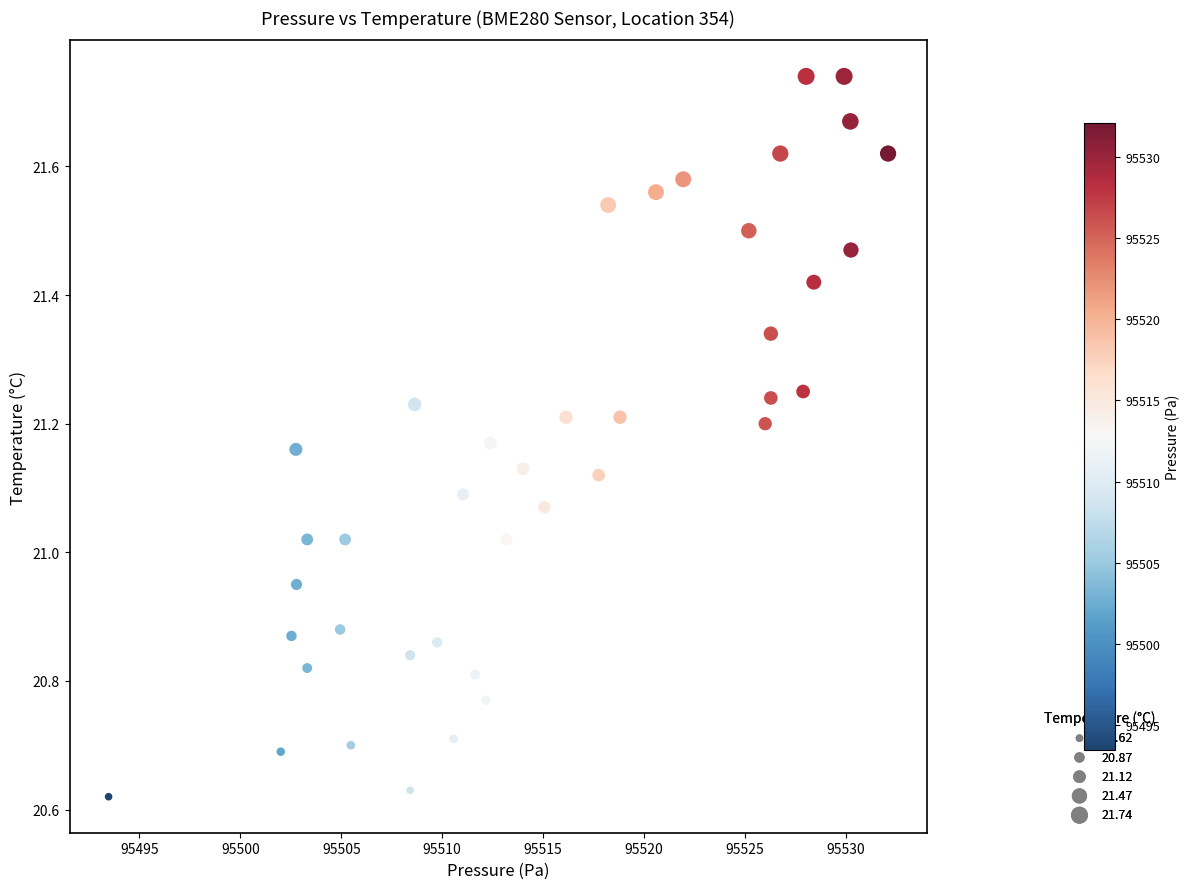

What is the range of X values (max minus min)?

38.6